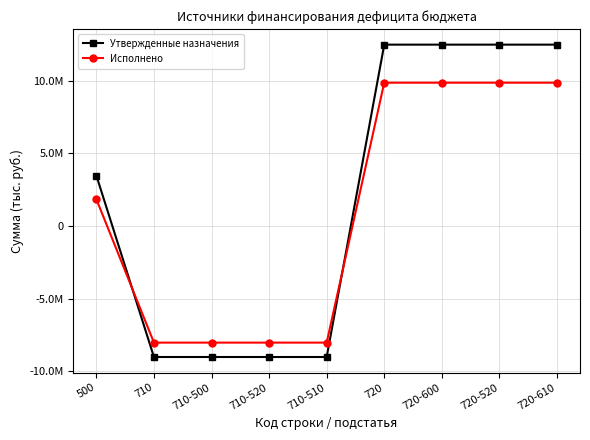

What is the label of the 1st point from the right?

720-610